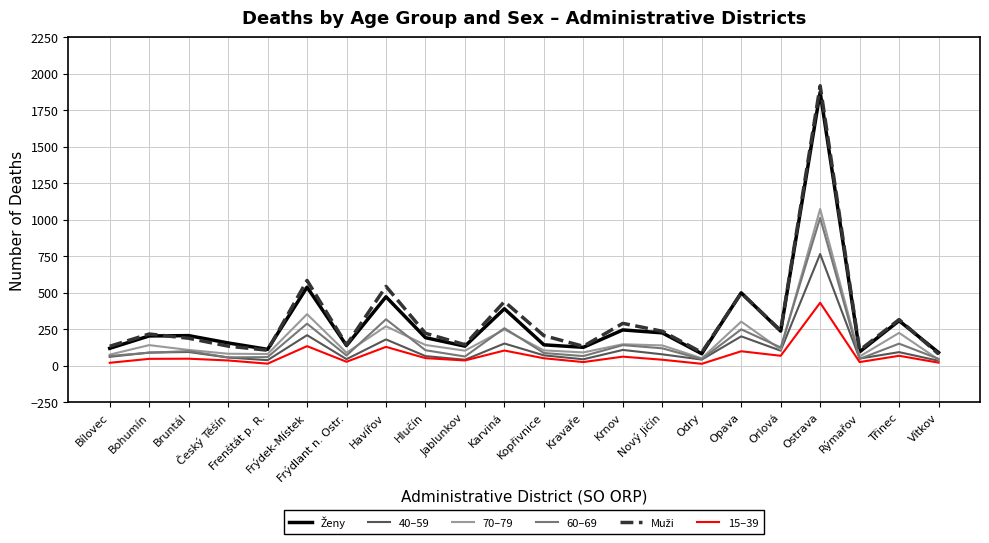

What is the spread (max minus min) of values at Kopřivnice?

155